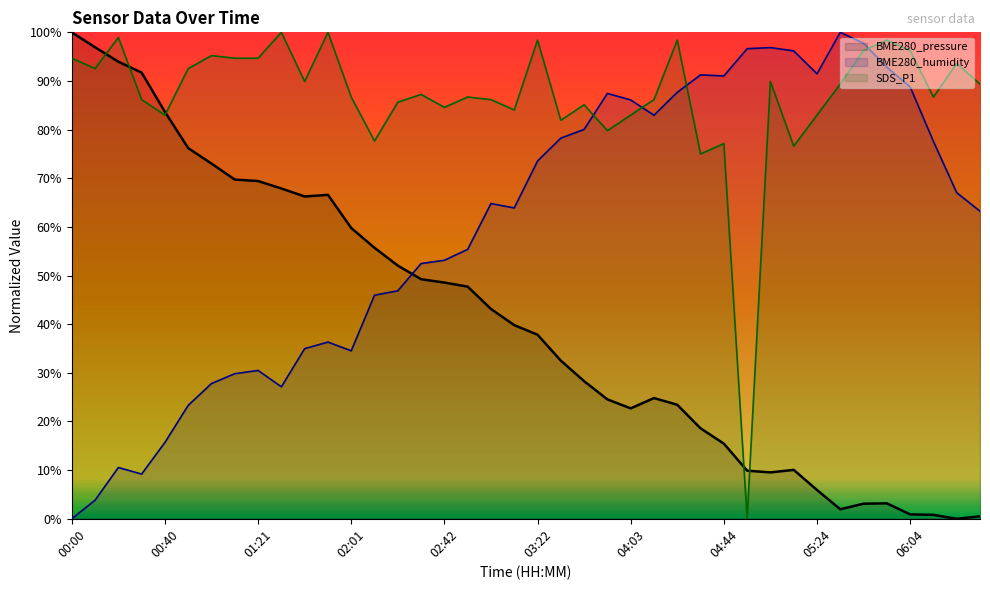

Rank the series by their maximum value, from highest to lowest.

BME280_pressure, BME280_humidity, SDS_P1